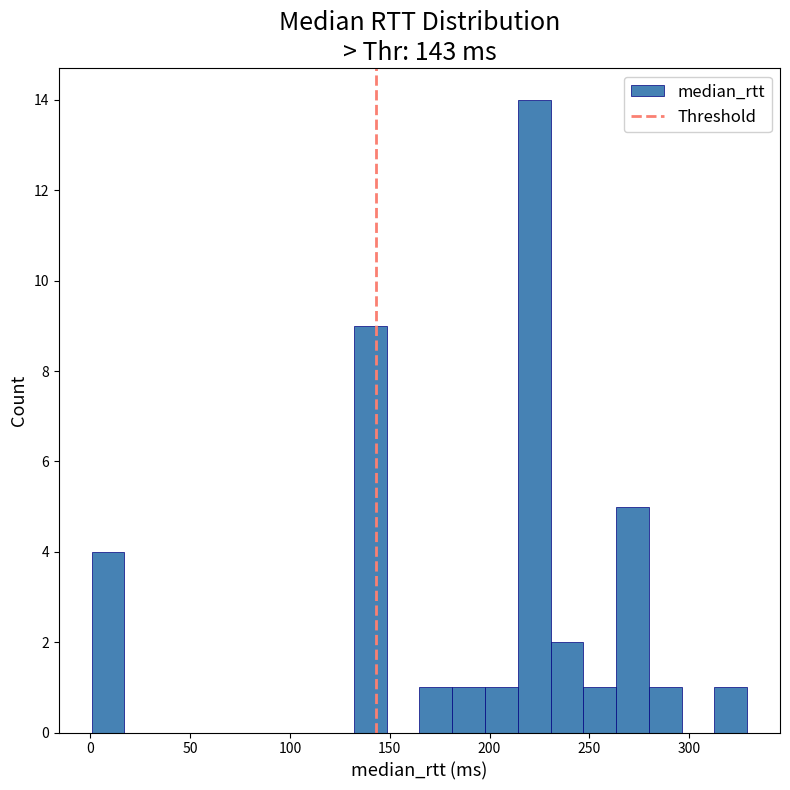

Around what value on the x-axis is the tallest bar? Give the approximate position of its centre, as read against the axis.

220